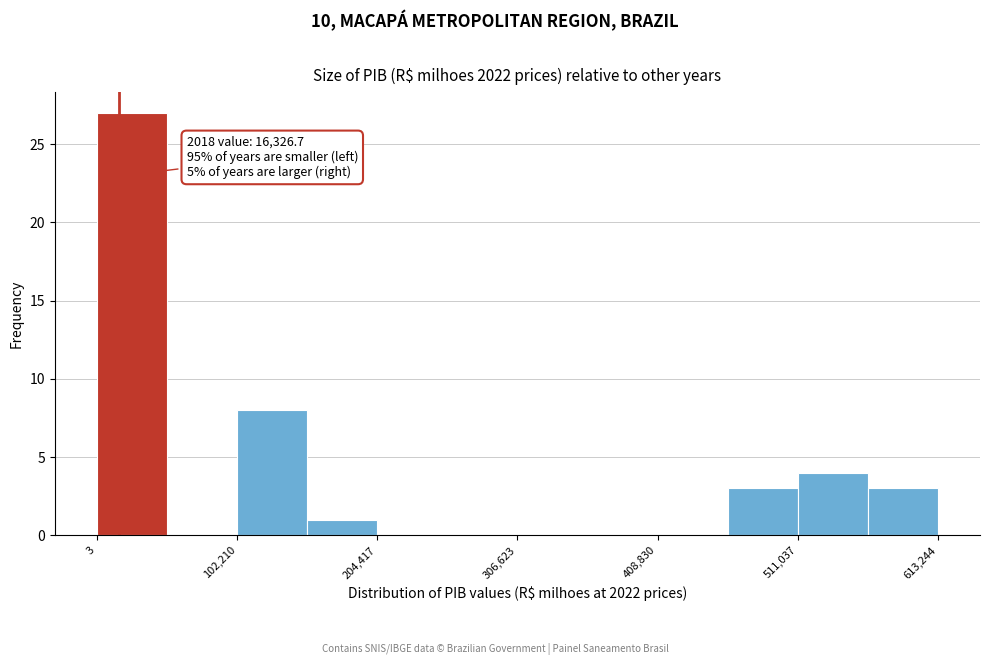

Around what value on the x-axis is the tallest bar? Give the approximate position of its centre, as read against the axis.

20000